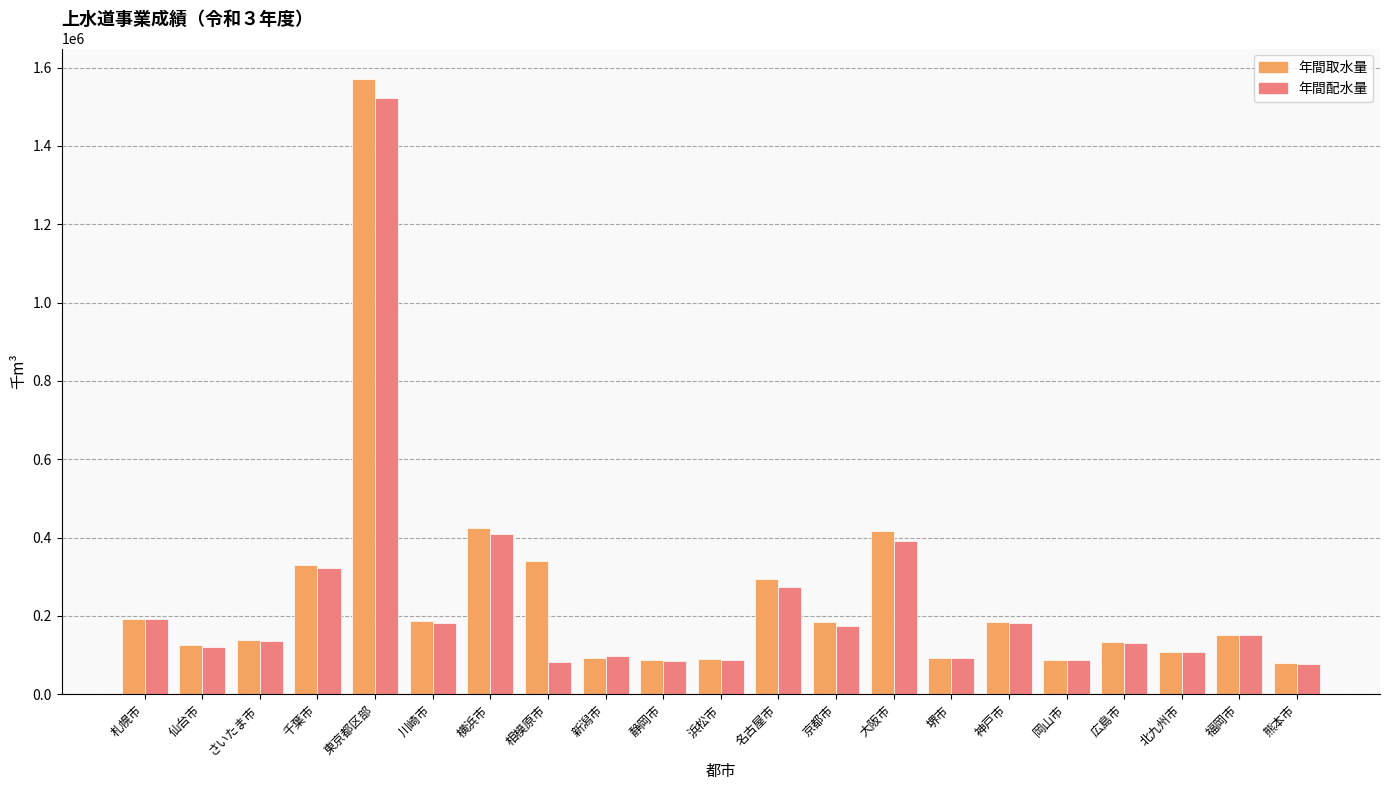

What is the highest value of the 年間取水量 series?

1569998